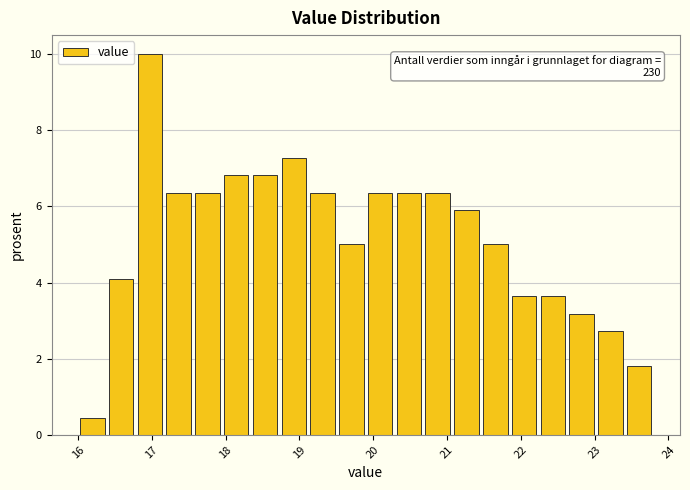

Around what value on the x-axis is the tallest bar? Give the approximate position of its centre, as read against the axis.

17.0